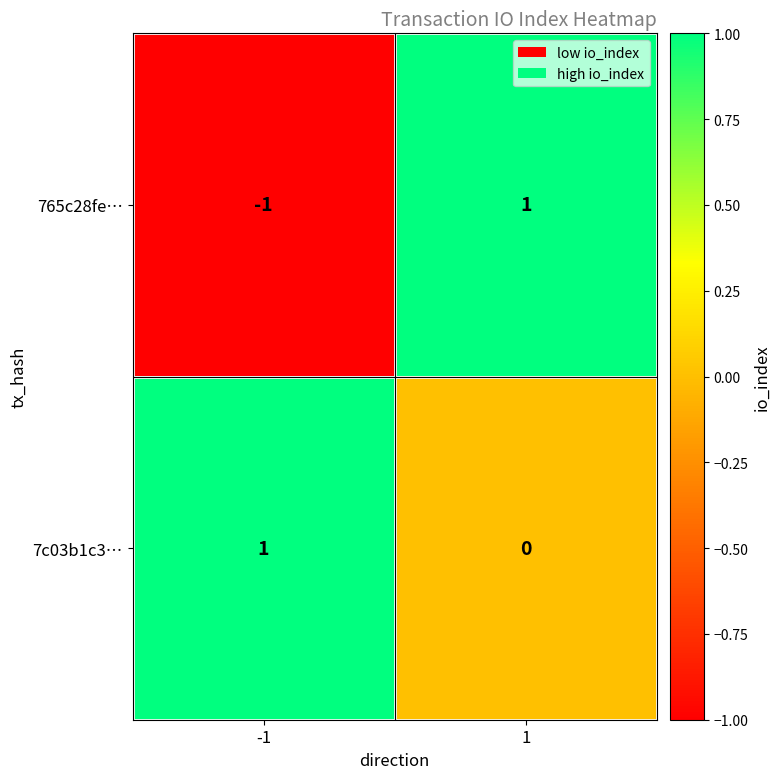

Count the number of categories in the chart.

2